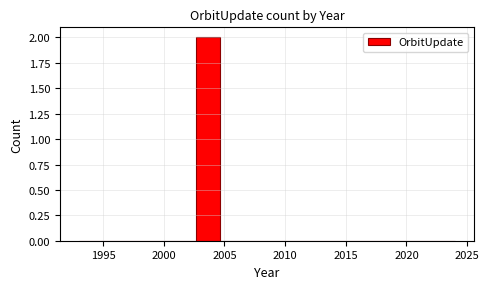

Read against the x-axis, roughly where is the centre of the tallest bar?

2003.5